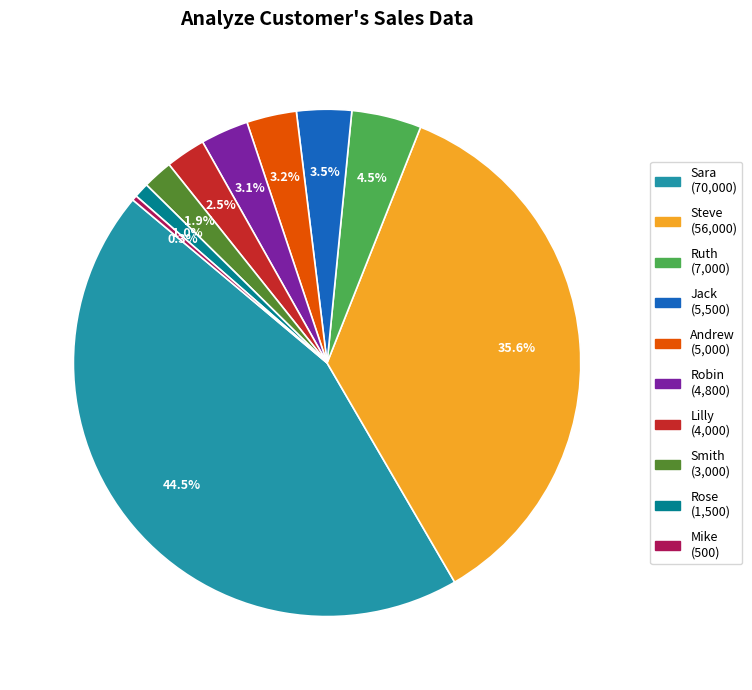

Count the number of slices in the pie.

10